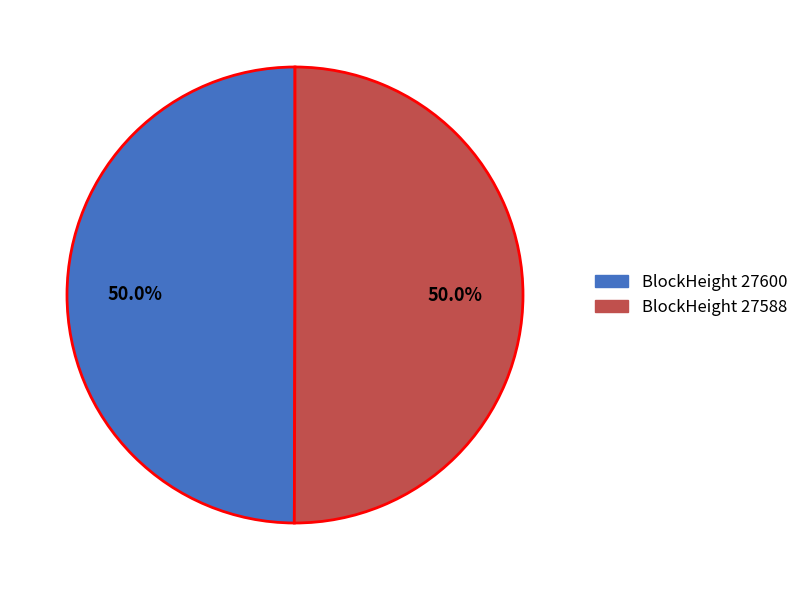

Combined, do BlockHeight 27600 and BlockHeight 27588 account for over 50%?

Yes